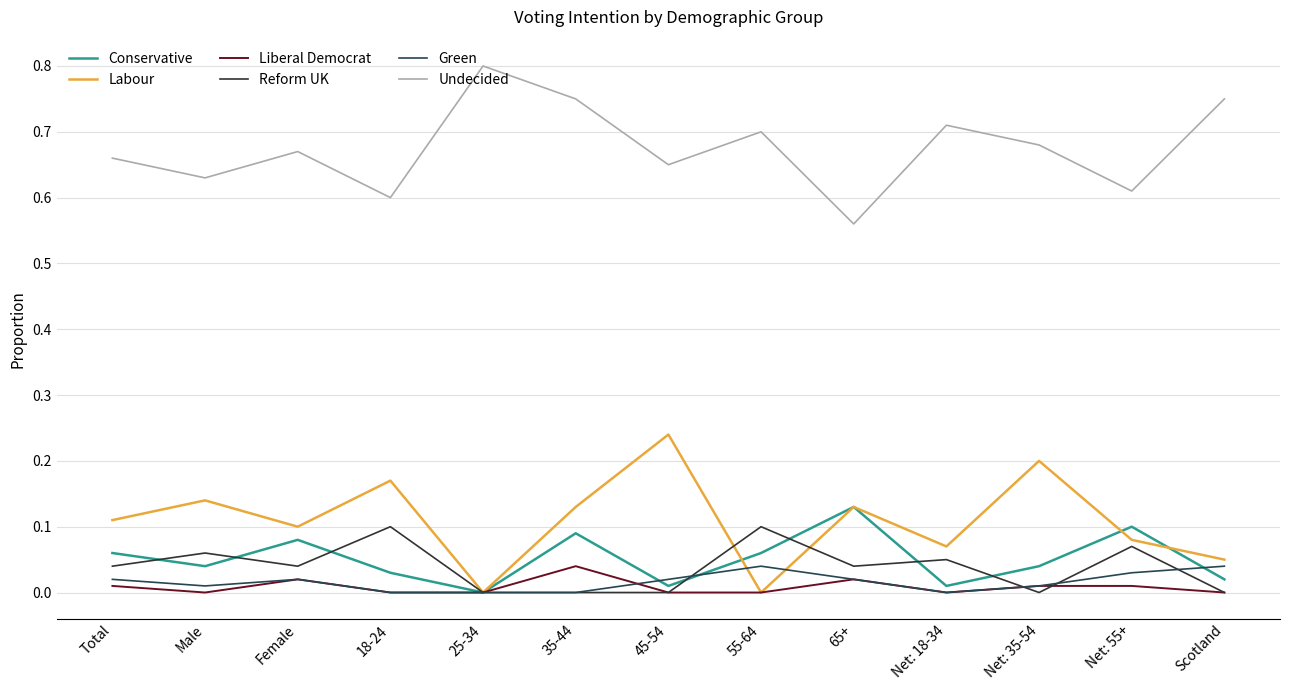

Where is the first local maximum for Reform UK?

Male